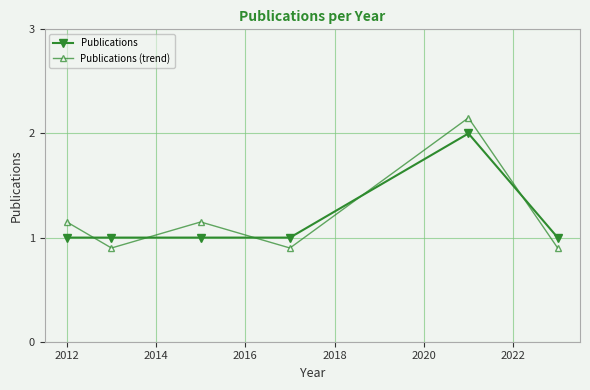

List the series in order of their peak value, lowest first.

Publications, Publications (trend)